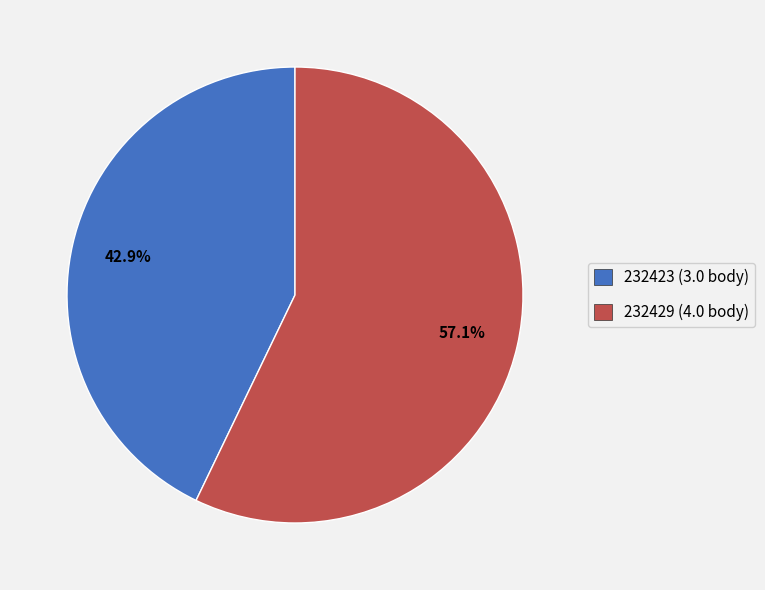

To the nearest percent, what is the difference between the 232429 and 232423 slice percentages?

14%